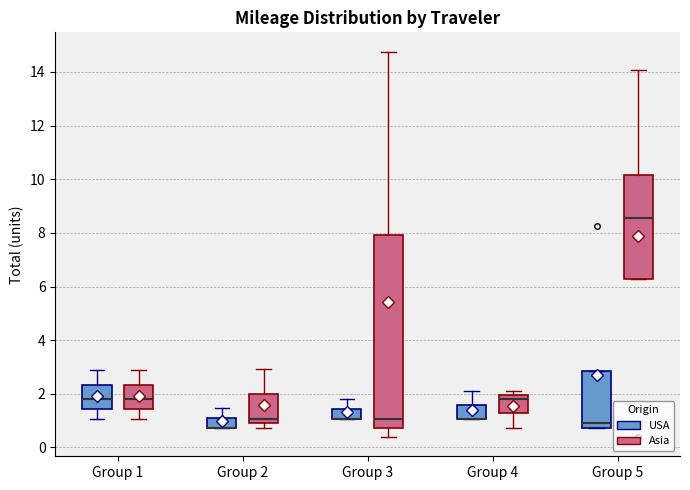

Reading left to right, read every box against the y-axis: the position of its median line, the range the box covers, and the ends of its whiskers. The values are not printed on the chart, so give them approximately, as read against the axis.

Group 1 (USA): median 1.8, box 1.4 to 2.4, whiskers 1.0 to 2.8
Group 1 (Asia): median 1.8, box 1.4 to 2.4, whiskers 1.0 to 2.8
Group 2 (USA): median 0.8 (drawn on the box's lower edge), box 0.8 to 1.0, whiskers 0.8 to 1.4
Group 2 (Asia): median 1.0 (just above the box's lower edge), box 1.0 to 2.0, whiskers 0.8 to 3.0
Group 3 (USA): median 1.0 (drawn on the box's lower edge), box 1.0 to 1.4, whiskers 1.0 to 1.8
Group 3 (Asia): median 1.0, box 0.8 to 8.0, whiskers 0.4 to 14.8
Group 4 (USA): median 1.0 (drawn on the box's lower edge), box 1.0 to 1.6, whiskers 1.0 to 2.0
Group 4 (Asia): median 1.8, box 1.2 to 2.0, whiskers 0.8 to 2.0 (just above the box's upper edge)
Group 5 (USA): median 1.0, box 0.8 to 2.8, whiskers 0.8 to 2.8
Group 5 (Asia): median 8.6, box 6.2 to 10.2, whiskers 6.2 to 14.0